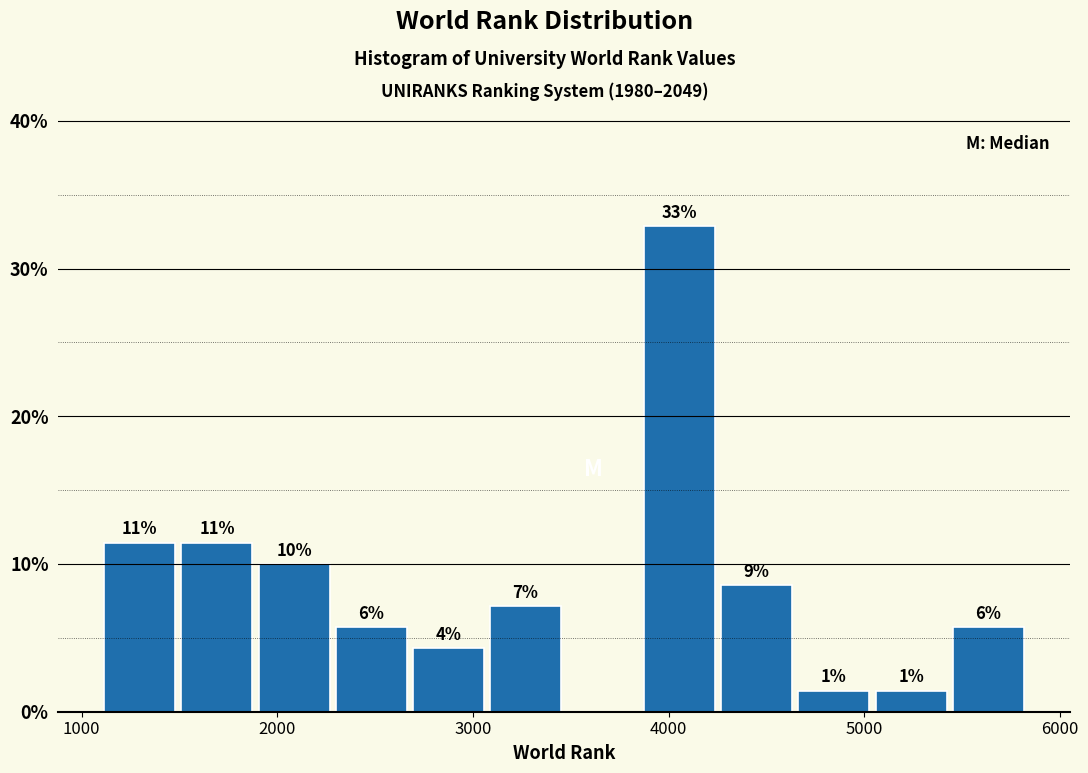

Read against the x-axis, roughly where is the centre of the tallest bar?

4100